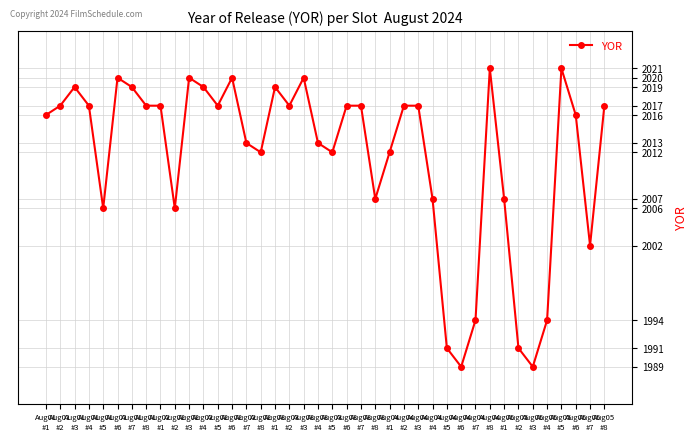

Reading left to right, what are all the values shown in this chart?

2016	2017	2019	2017	2006	2020	2019	2017	2017	2006	2020	2019	2017	2020	2013	2012	2019	2017	2020	2013	2012	2017	2017	2007	2012	2017	2017	2007	1991	1989	1994	2021	2007	1991	1989	1994	2021	2016	2002	2017